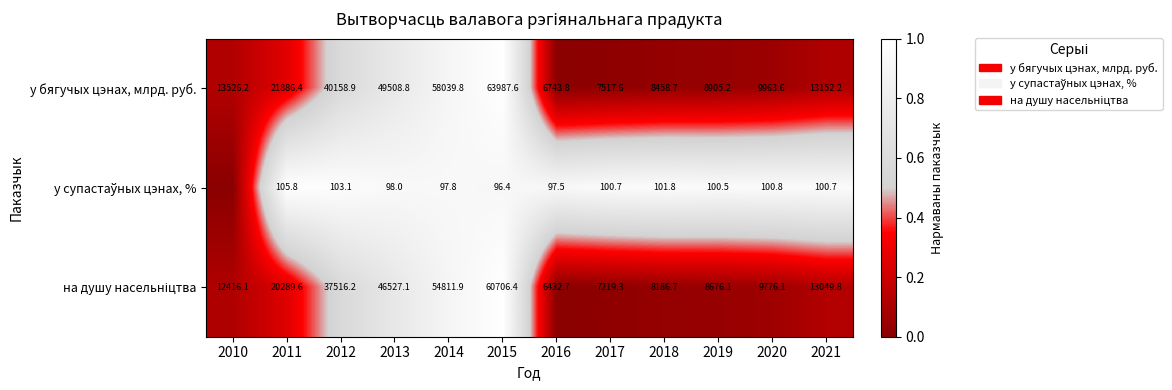

What is the spread (max minus min) of values at 2019?

8804.7